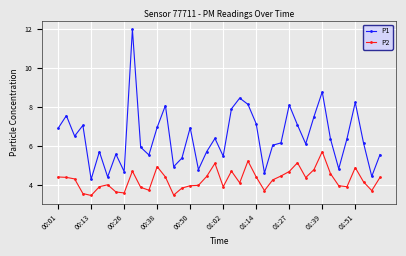

True or false: P2 and P1 intersect in this chart.

False